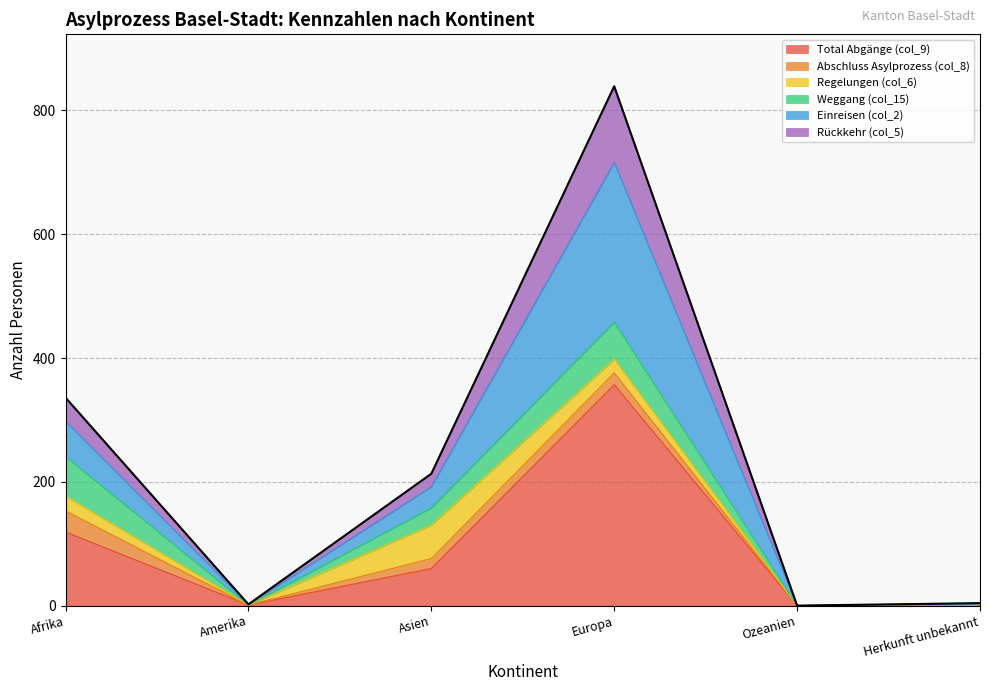

True or false: Total Abgänge (col_9) has a value of 119 at Afrika.

True